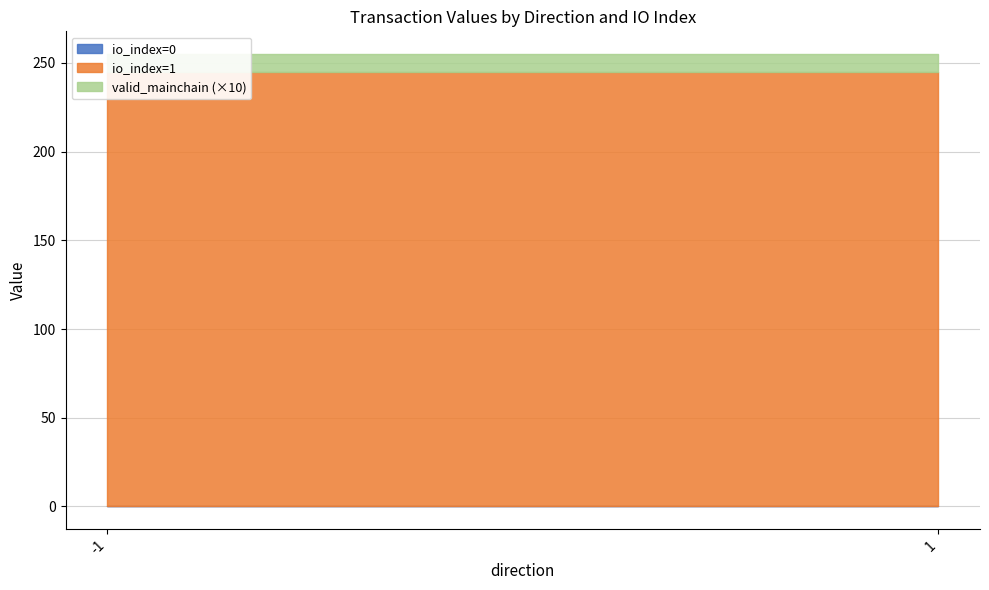

How many values in the value series are below 244?

2